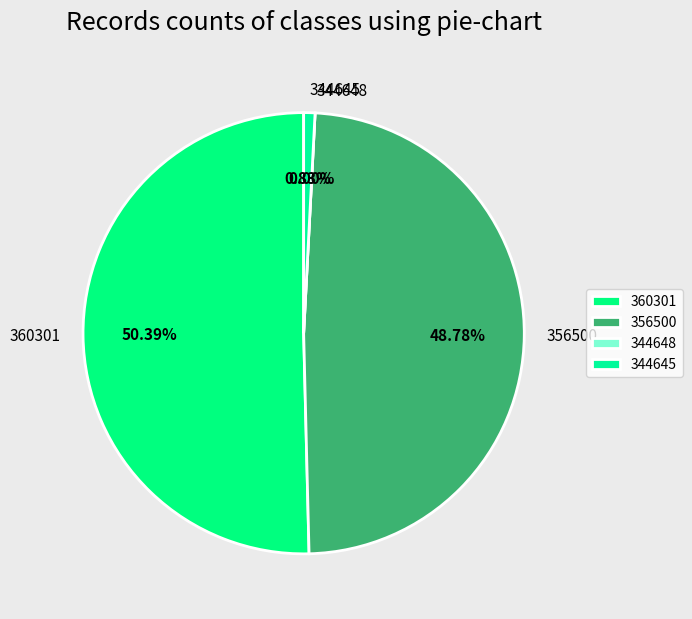

True or false: 360301 accounts for 50% of the total.

True